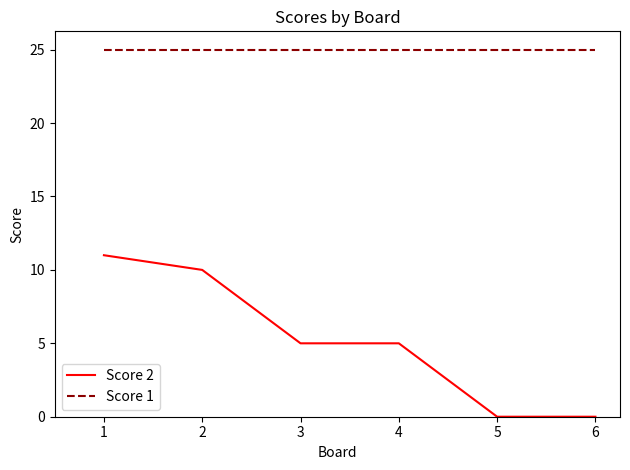

What is the maximum value for Score 2?

11